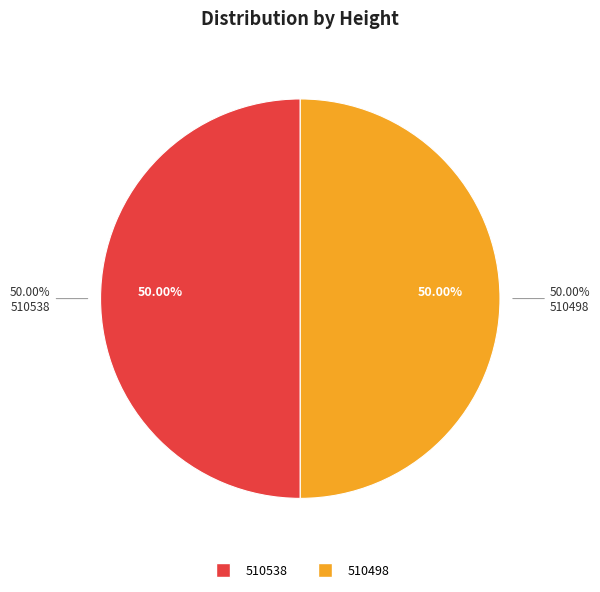

How many segments does this pie chart have?

2